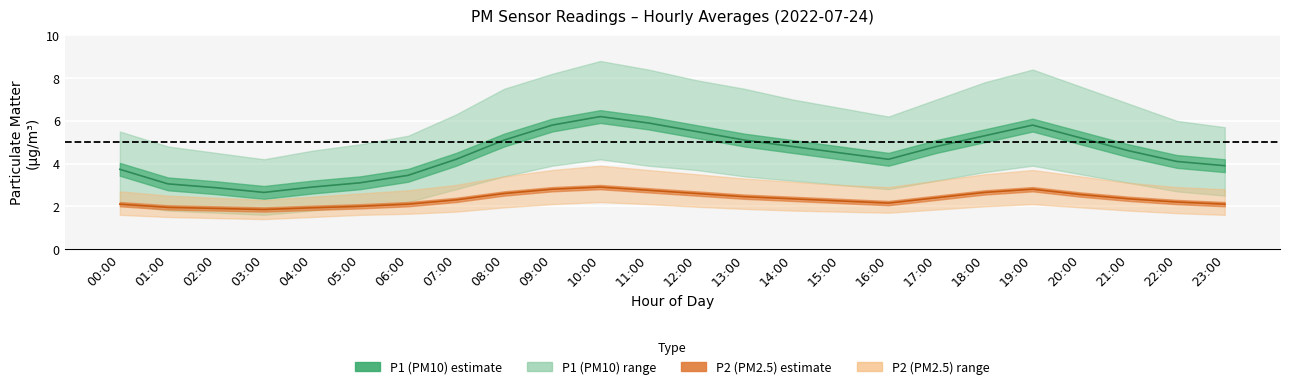

The P1_lower series shows 3.7 at 12:00. True or false?

True